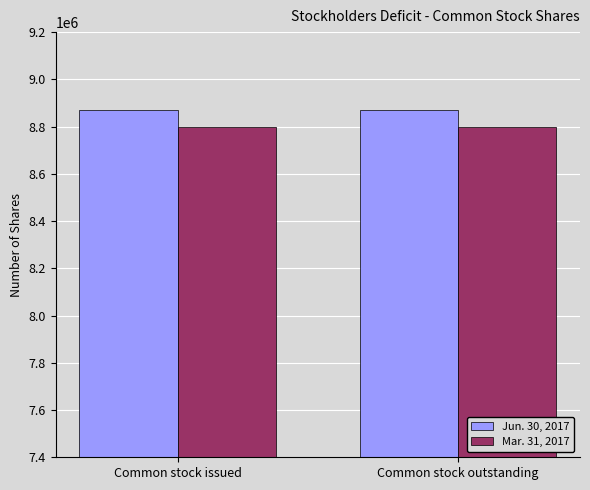

What value does the Mar. 31, 2017 series have at Common stock outstanding?

8797086